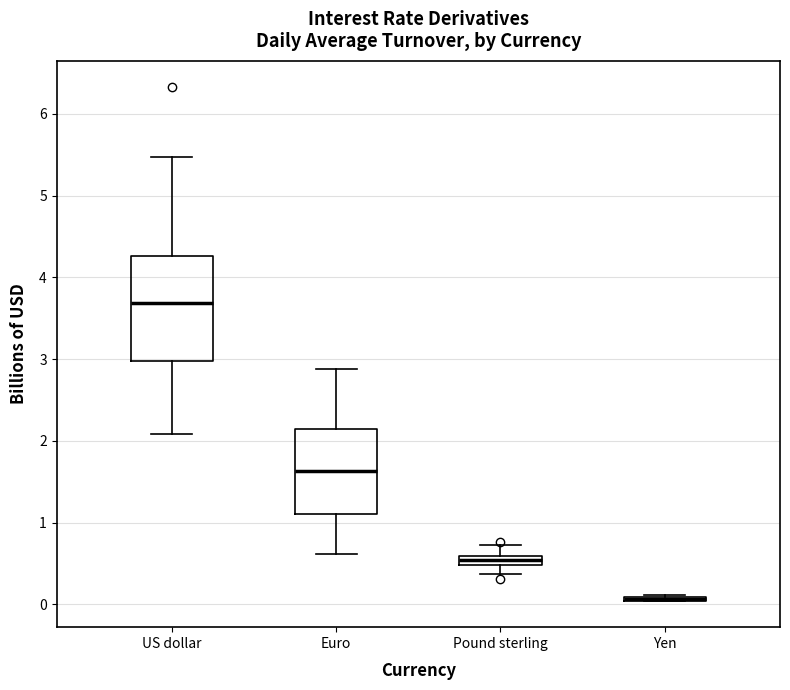

Which box is the tallest, from its lower edge to its upper edge?

US dollar